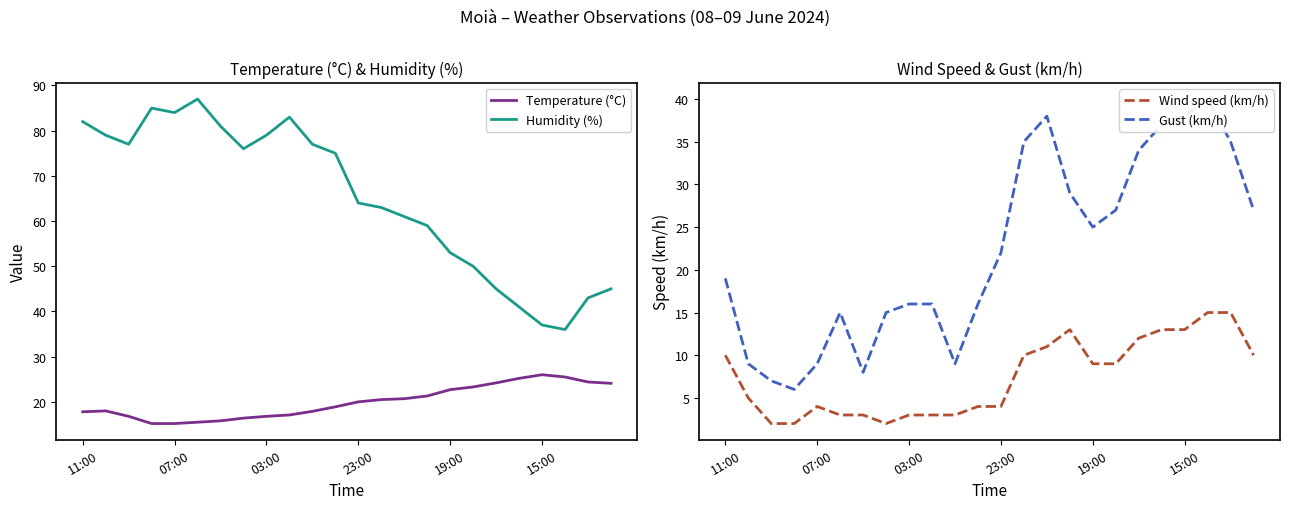

What is the difference between the maximum and minimum values in the Temperature (°C) series?

10.8